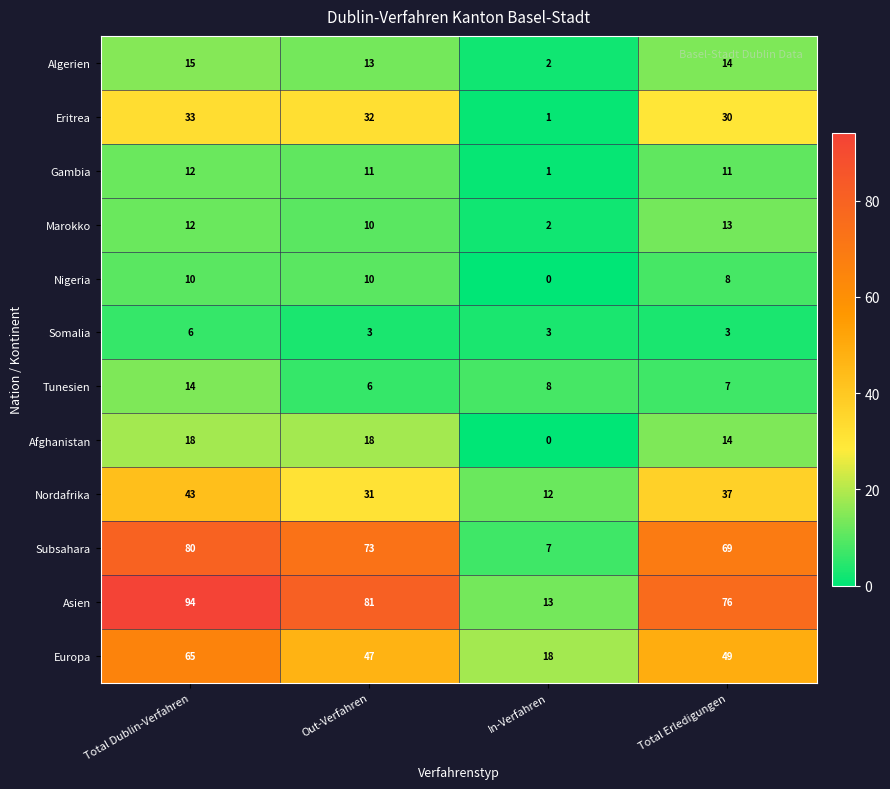

What is the total value across all series at Total Erledigungen?

331